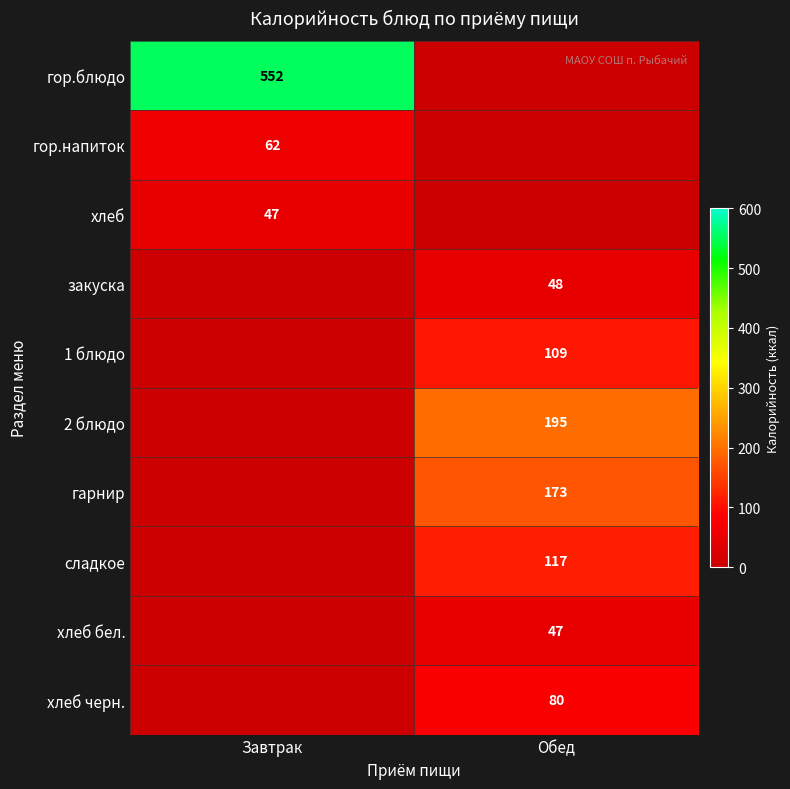

What is the total value across all series at Завтрак?

661